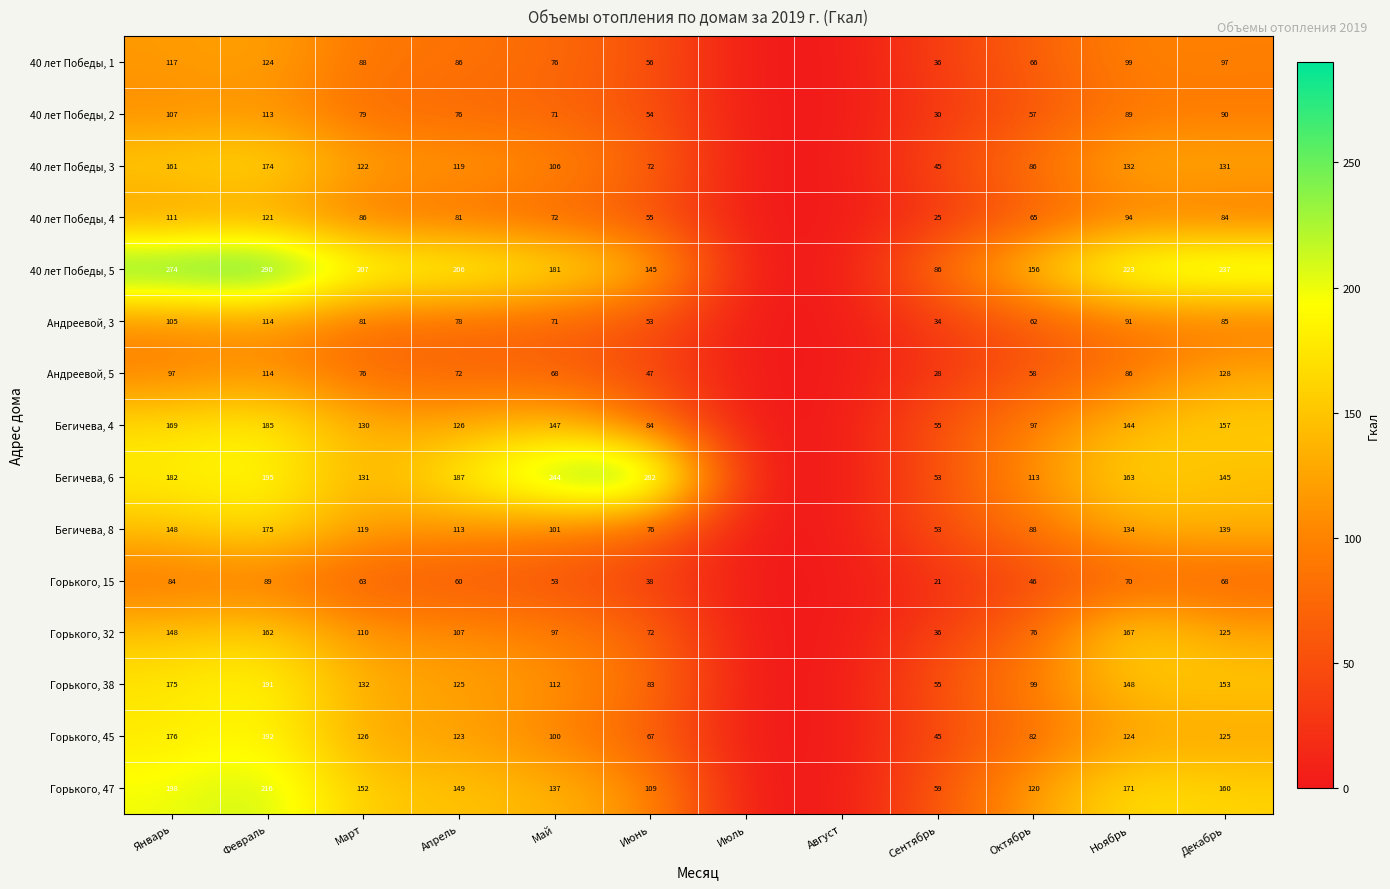

What is the difference between the highest and lowest values at Февраль?

201